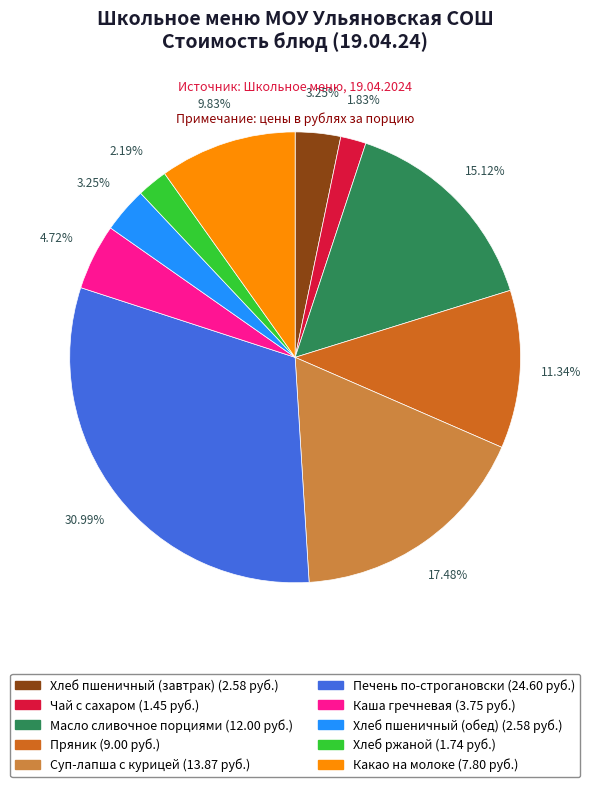

How many segments does this pie chart have?

10